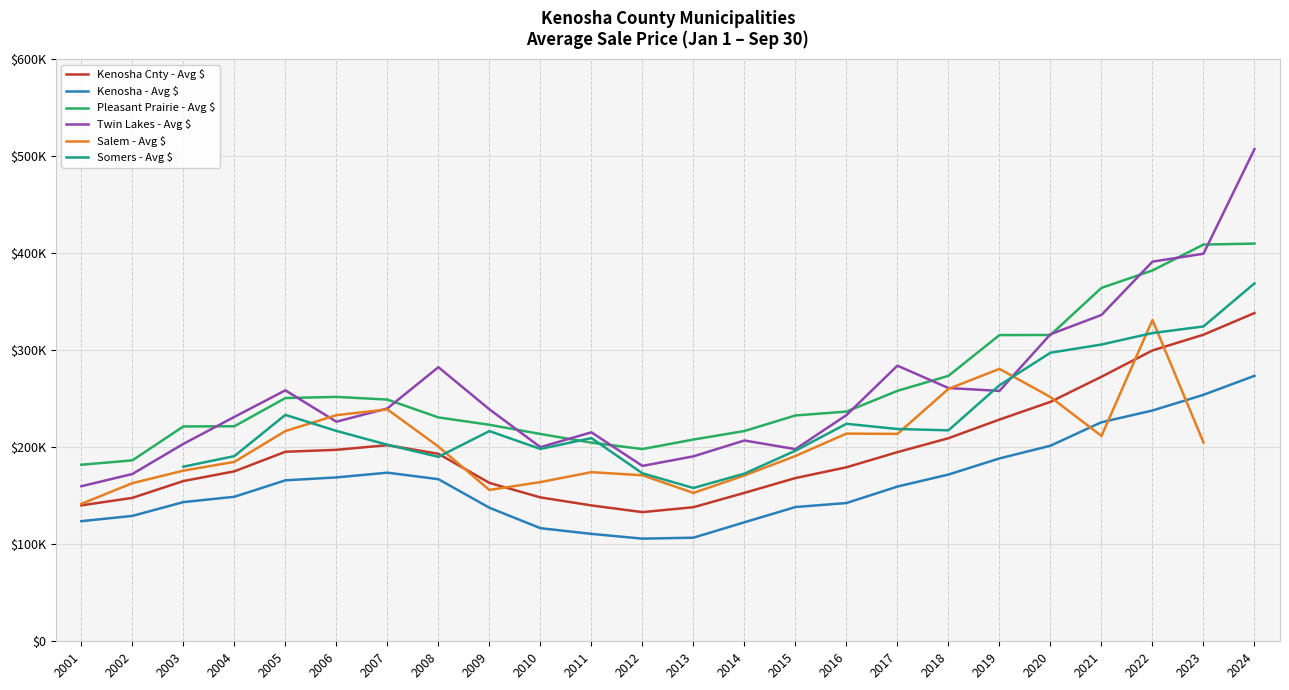

True or false: Somers - Avg $ and Kenosha - Avg $ cross at least once.

False